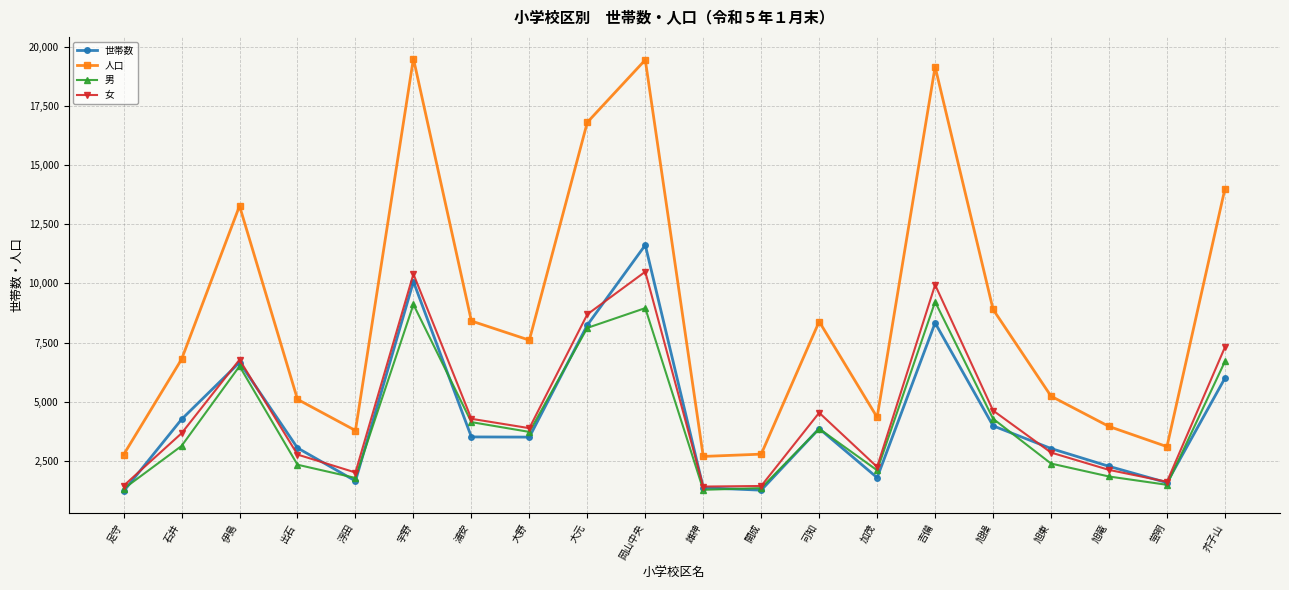

True or false: 世帯数 and 人口 intersect in this chart.

False